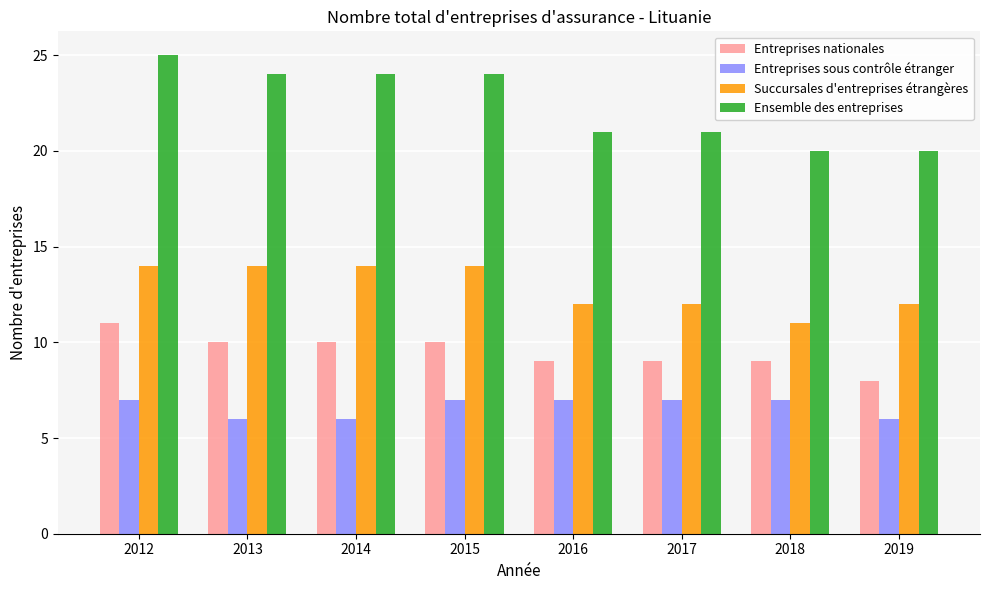

The Entreprises sous contrôle étranger series shows 7 at 2017. True or false?

True